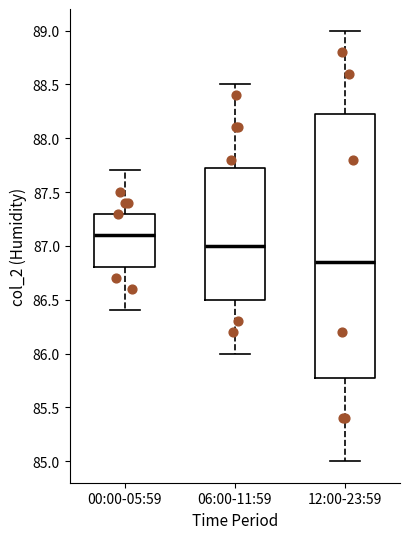

Which box has the highest median line?

00:00-05:59